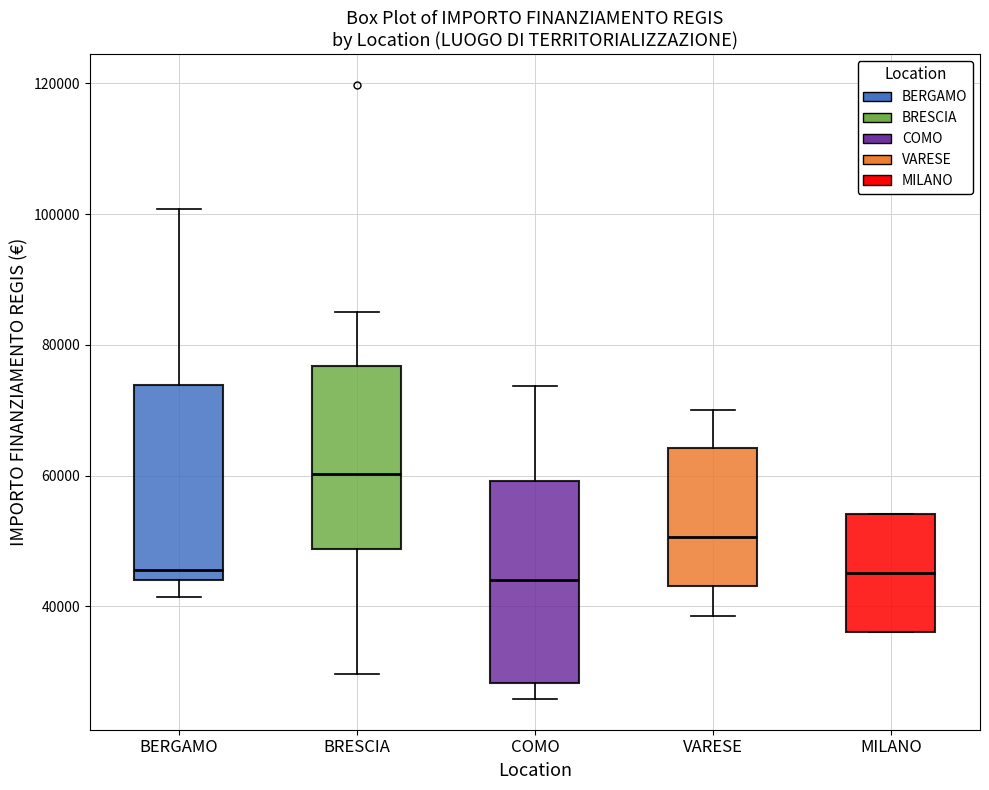

Which box has the highest median line?

BRESCIA